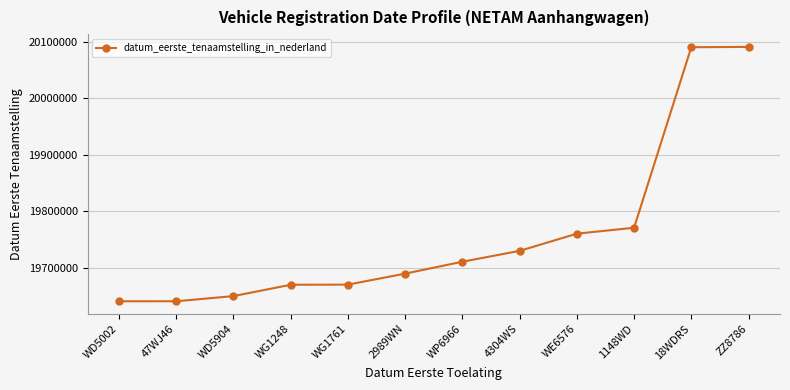

What is the greatest value displayed?

20091027